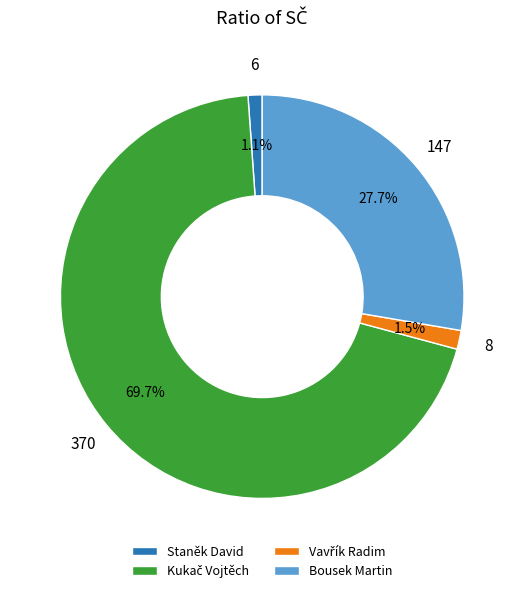

Is there a majority slice in this chart?

Yes